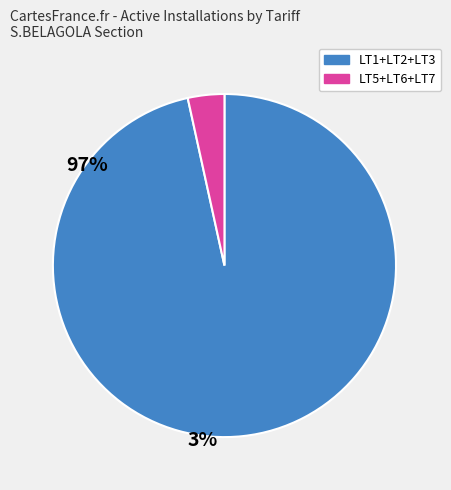

Is there any slice that represents more than half of the pie?

Yes